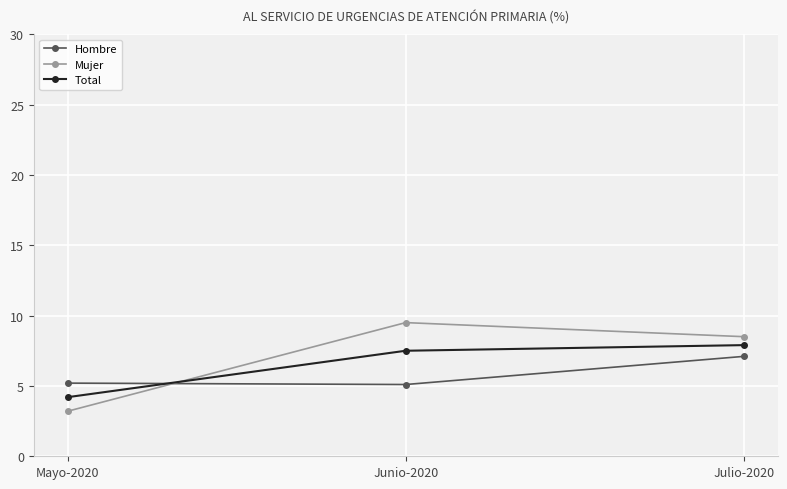

What is the difference between the Mujer values at Mayo-2020 and Junio-2020?

6.3